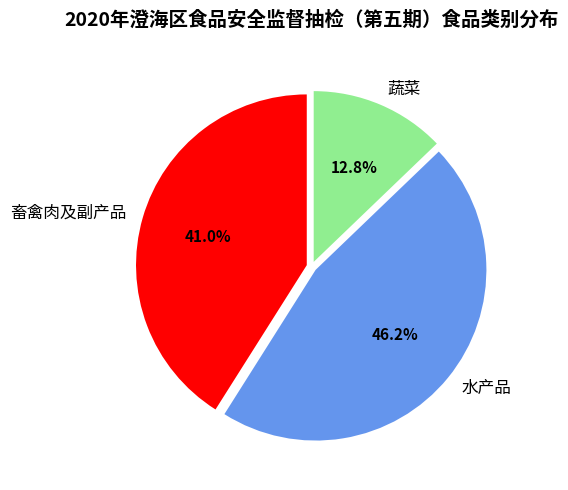

Between 蔬菜 and 畜禽肉及副产品, which is larger?

畜禽肉及副产品